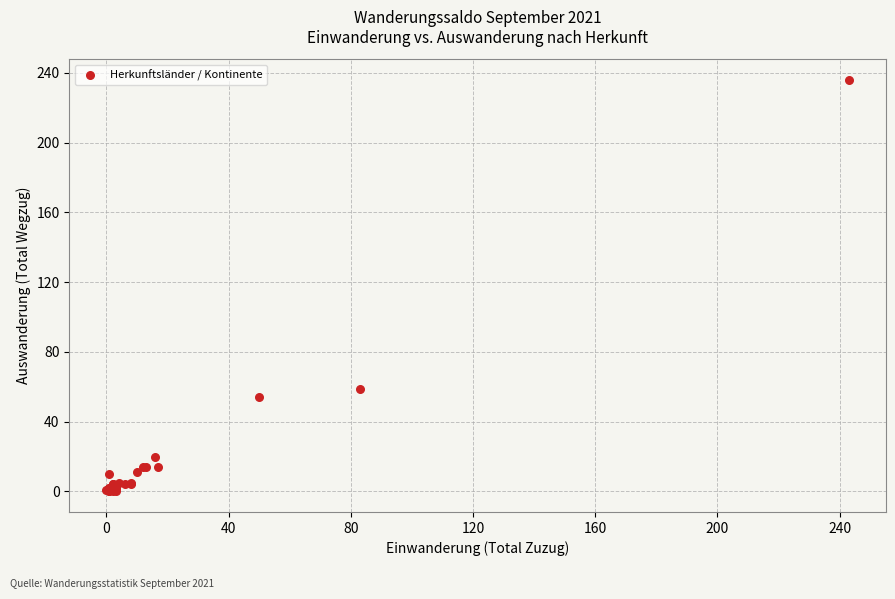

What Y value in the scatter plot is closest to 118?

59